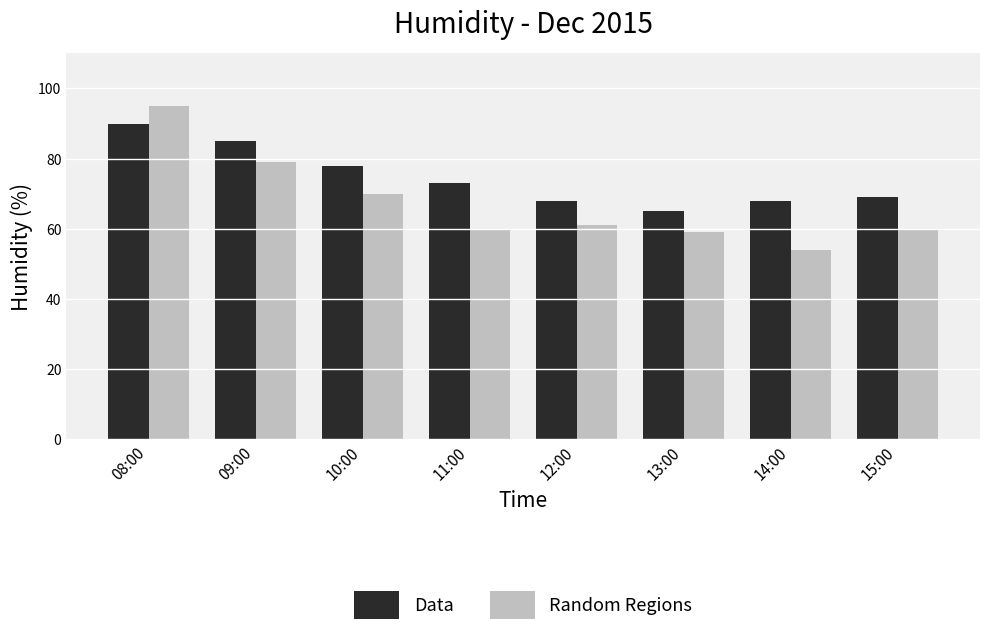

At which label is Data closest to 77?

10:00